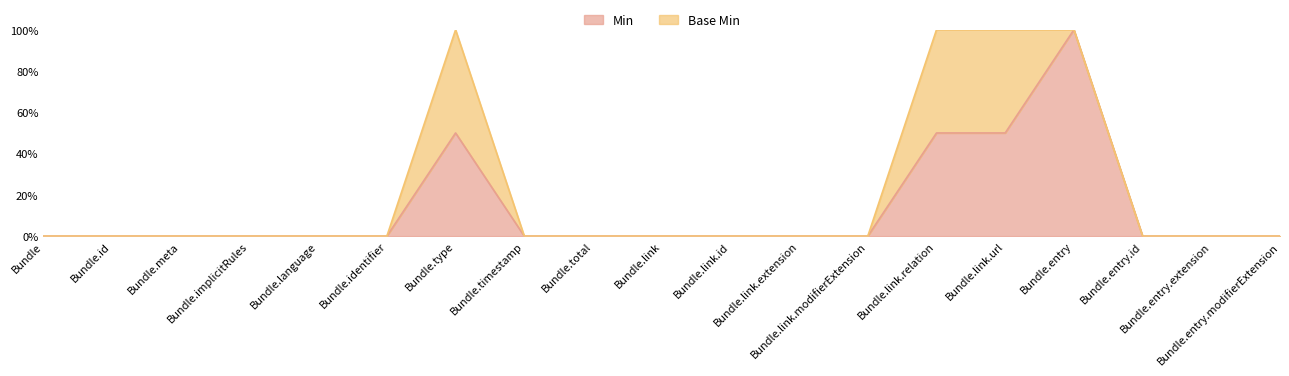

True or false: there are more than 1 points higher than both neighbors.

True